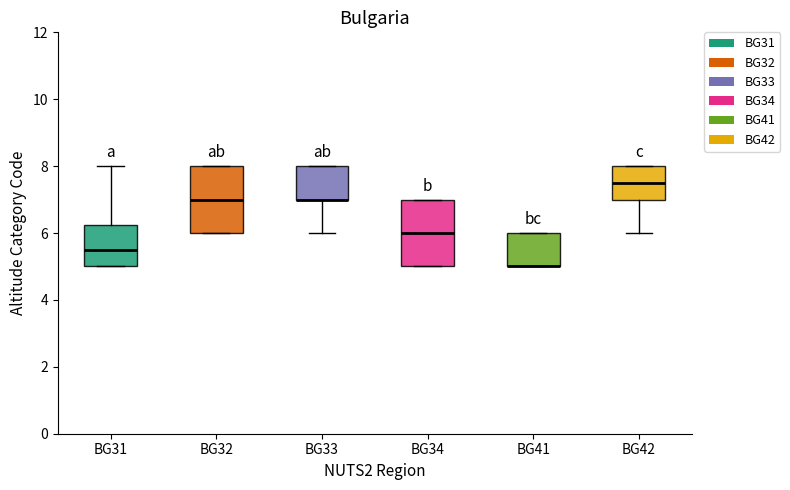

Where is the lower edge of the box for BG41 on the y-axis? The values are not printed on the chart, so give them approximately, as read against the axis.

5.0